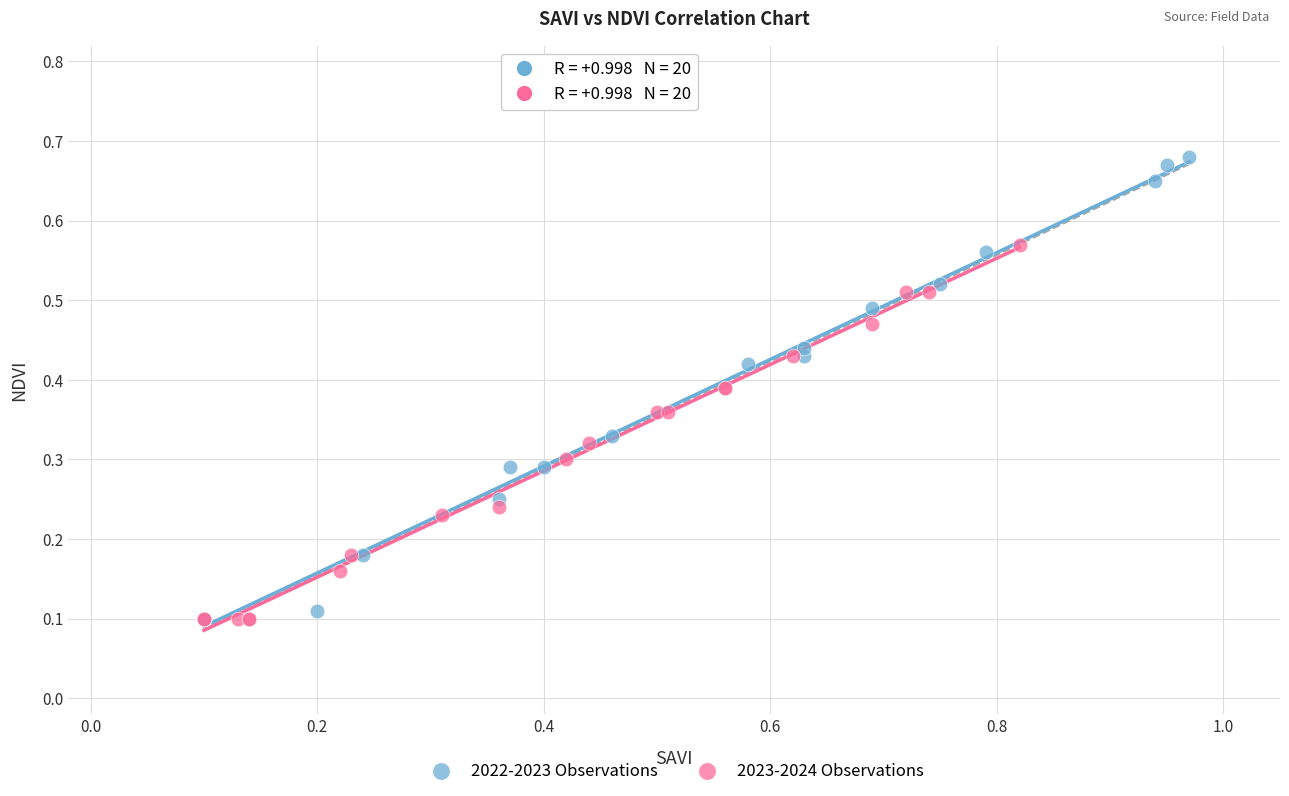

Which series has the largest Y range (max minus min)?

2022-2023 Observations